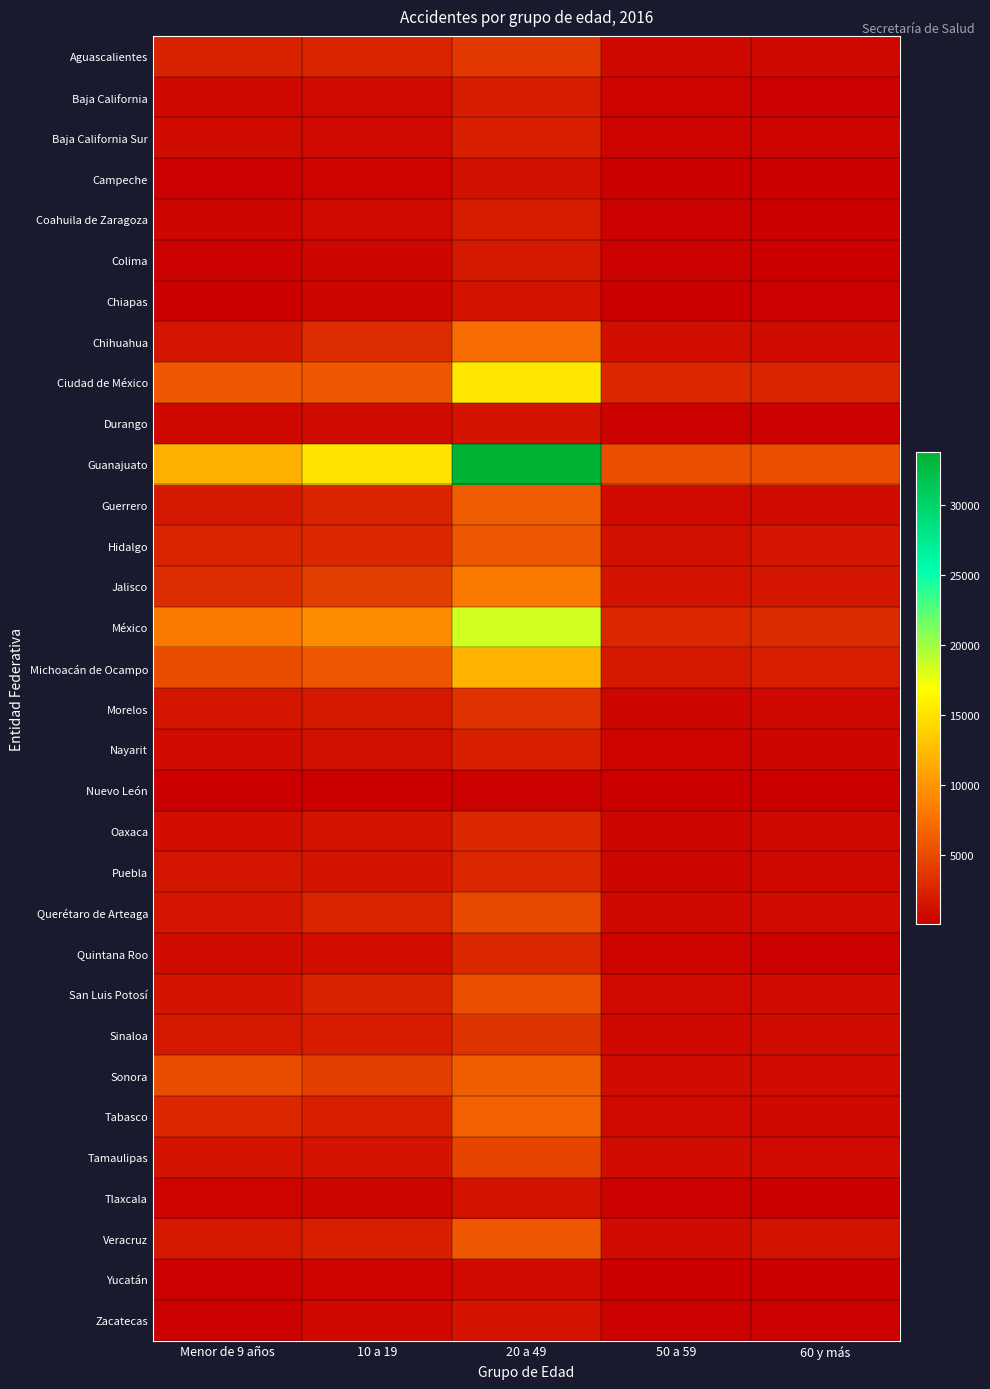

Reading left to right, transcribe all the data shown in this chart.

Aguascalientes: Menor de 9 años=2319	10 a 19=2427	20 a 49=3802	50 a 59=596	60 y más=630
Baja California: Menor de 9 años=639	10 a 19=712	20 a 49=1897	50 a 59=355	60 y más=268
Baja California Sur: Menor de 9 años=931	10 a 19=824	20 a 49=2202	50 a 59=331	60 y más=316
Campeche: Menor de 9 años=298	10 a 19=332	20 a 49=1103	50 a 59=153	60 y más=108
Coahuila de Zaragoza: Menor de 9 años=508	10 a 19=767	20 a 49=1898	50 a 59=232	60 y más=160
Colima: Menor de 9 años=176	10 a 19=518	20 a 49=1740	50 a 59=233	60 y más=154
Chiapas: Menor de 9 años=168	10 a 19=439	20 a 49=1288	50 a 59=144	60 y más=176
Chihuahua: Menor de 9 años=1557	10 a 19=3046	20 a 49=7219	50 a 59=967	60 y más=873
Ciudad de México: Menor de 9 años=5939	10 a 19=5959	20 a 49=15273	50 a 59=2594	60 y más=2521
Durango: Menor de 9 años=607	10 a 19=847	20 a 49=1465	50 a 59=215	60 y más=285
Guanajuato: Menor de 9 años=11685	10 a 19=15032	20 a 49=33778	50 a 59=5228	60 y más=5266
Guerrero: Menor de 9 años=1697	10 a 19=2500	20 a 49=6127	50 a 59=758	60 y más=861
Hidalgo: Menor de 9 años=2413	10 a 19=2693	20 a 49=5816	50 a 59=1173	60 y más=1590
Jalisco: Menor de 9 años=2979	10 a 19=4214	20 a 49=8140	50 a 59=1239	60 y más=1513
México: Menor de 9 años=8081	10 a 19=9282	20 a 49=18376	50 a 59=2595	60 y más=2907
Michoacán de Ocampo: Menor de 9 años=5056	10 a 19=5722	20 a 49=11844	50 a 59=1741	60 y más=2050
Morelos: Menor de 9 años=1587	10 a 19=1636	20 a 49=3429	50 a 59=483	60 y más=644
Nayarit: Menor de 9 años=910	10 a 19=1122	20 a 49=2155	50 a 59=344	60 y más=441
Nuevo León: Menor de 9 años=50	10 a 19=100	20 a 49=280	50 a 59=39	60 y más=60
Oaxaca: Menor de 9 años=1040	10 a 19=1228	20 a 49=2737	50 a 59=489	60 y más=685
Puebla: Menor de 9 años=1496	10 a 19=1384	20 a 49=2583	50 a 59=452	60 y más=666
Querétaro de Arteaga: Menor de 9 años=1600	10 a 19=2523	20 a 49=4940	50 a 59=692	60 y más=945
Quintana Roo: Menor de 9 años=949	10 a 19=980	20 a 49=2738	50 a 59=314	60 y más=293
San Luis Potosí: Menor de 9 años=1470	10 a 19=2290	20 a 49=5275	50 a 59=770	60 y más=855
Sinaloa: Menor de 9 años=1720	10 a 19=1911	20 a 49=3475	50 a 59=673	60 y más=927
Sonora: Menor de 9 años=5051	10 a 19=4183	20 a 49=6242	50 a 59=914	60 y más=852
Tabasco: Menor de 9 años=2561	10 a 19=2263	20 a 49=6387	50 a 59=741	60 y más=672
Tamaulipas: Menor de 9 años=1295	10 a 19=1448	20 a 49=4645	50 a 59=883	60 y más=750
Tlaxcala: Menor de 9 años=386	10 a 19=508	20 a 49=1310	50 a 59=183	60 y más=163
Veracruz: Menor de 9 años=1646	10 a 19=2181	20 a 49=5733	50 a 59=936	60 y más=1245
Yucatán: Menor de 9 años=241	10 a 19=360	20 a 49=827	50 a 59=122	60 y más=137
Zacatecas: Menor de 9 años=283	10 a 19=627	20 a 49=1375	50 a 59=199	60 y más=213